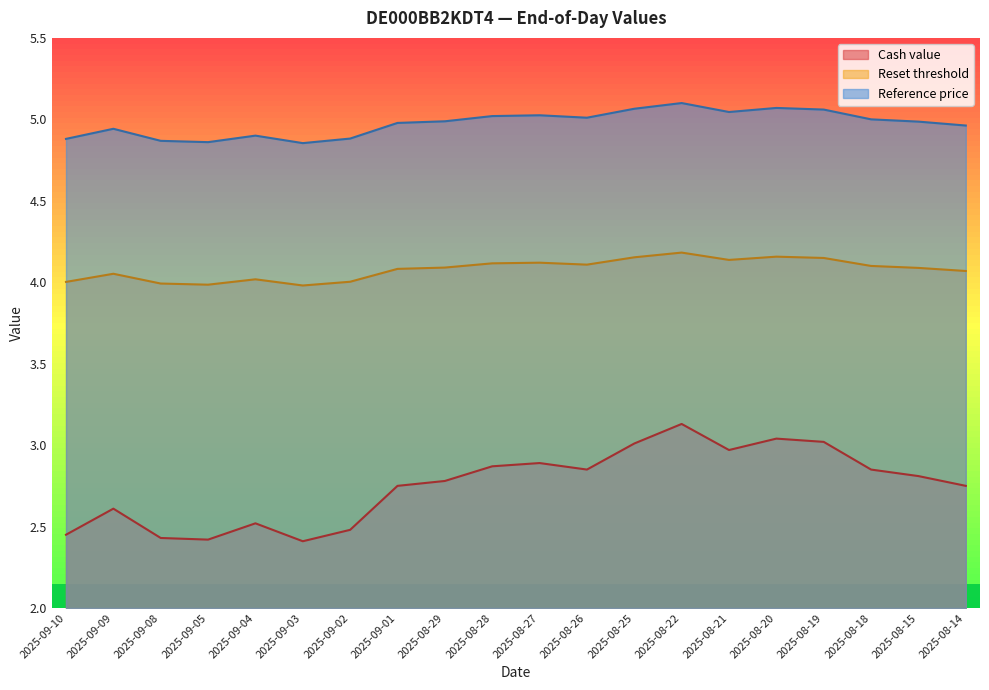

Where is the first local minimum for Cash value?

2025-09-05